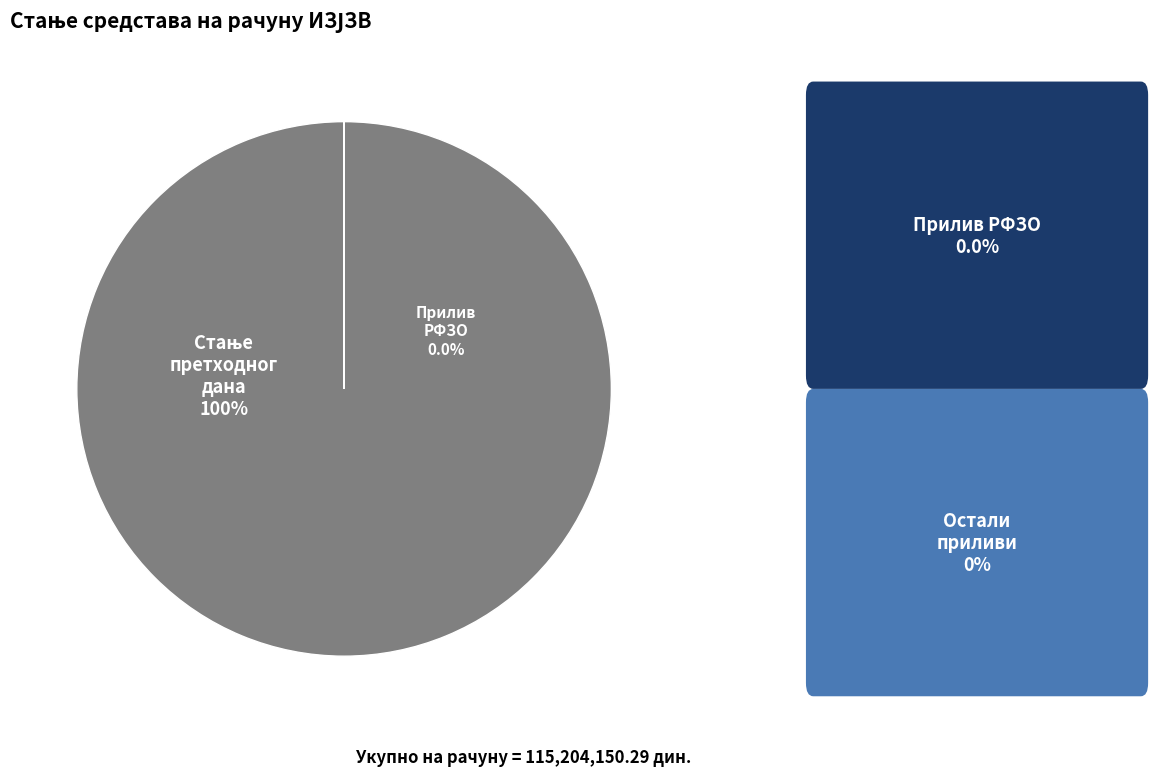

Does ОСТАЛИ ПРИЛИВИ account for over 50% of the chart?

No